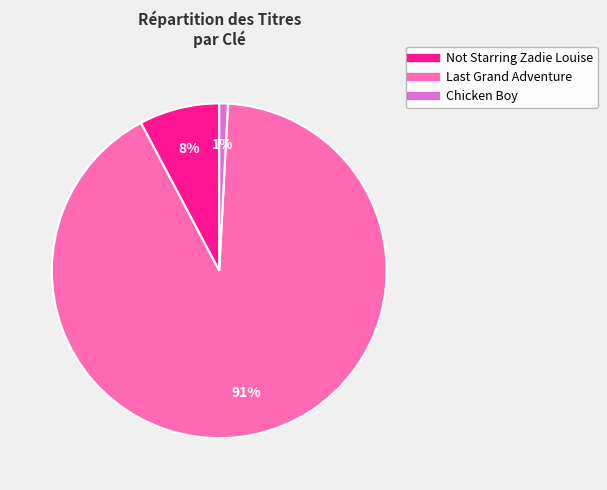

Is there any slice that represents more than half of the pie?

Yes